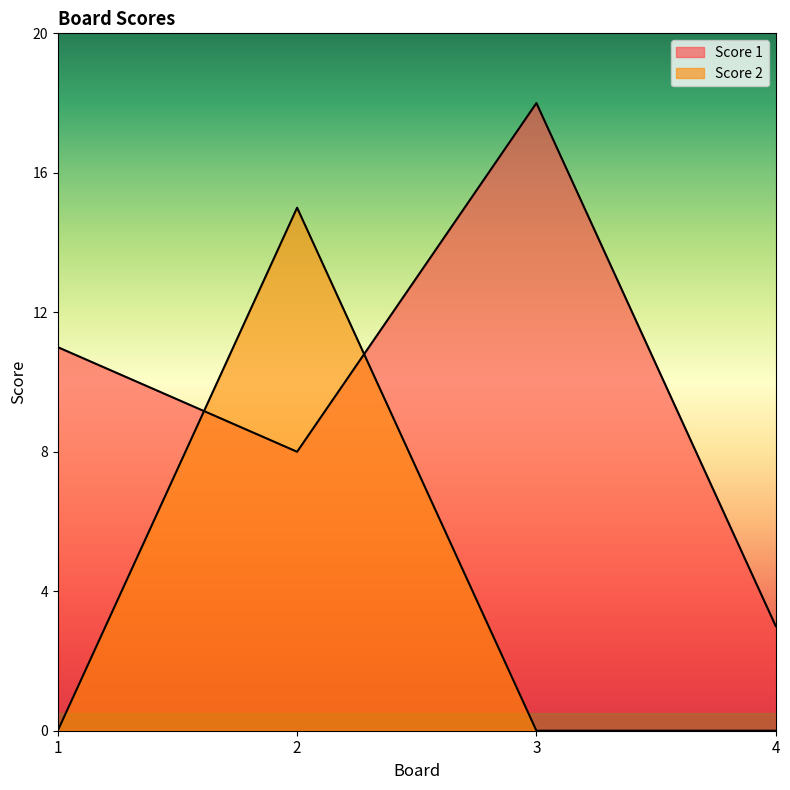

True or false: Score 1 and Score 2 cross at least once.

True